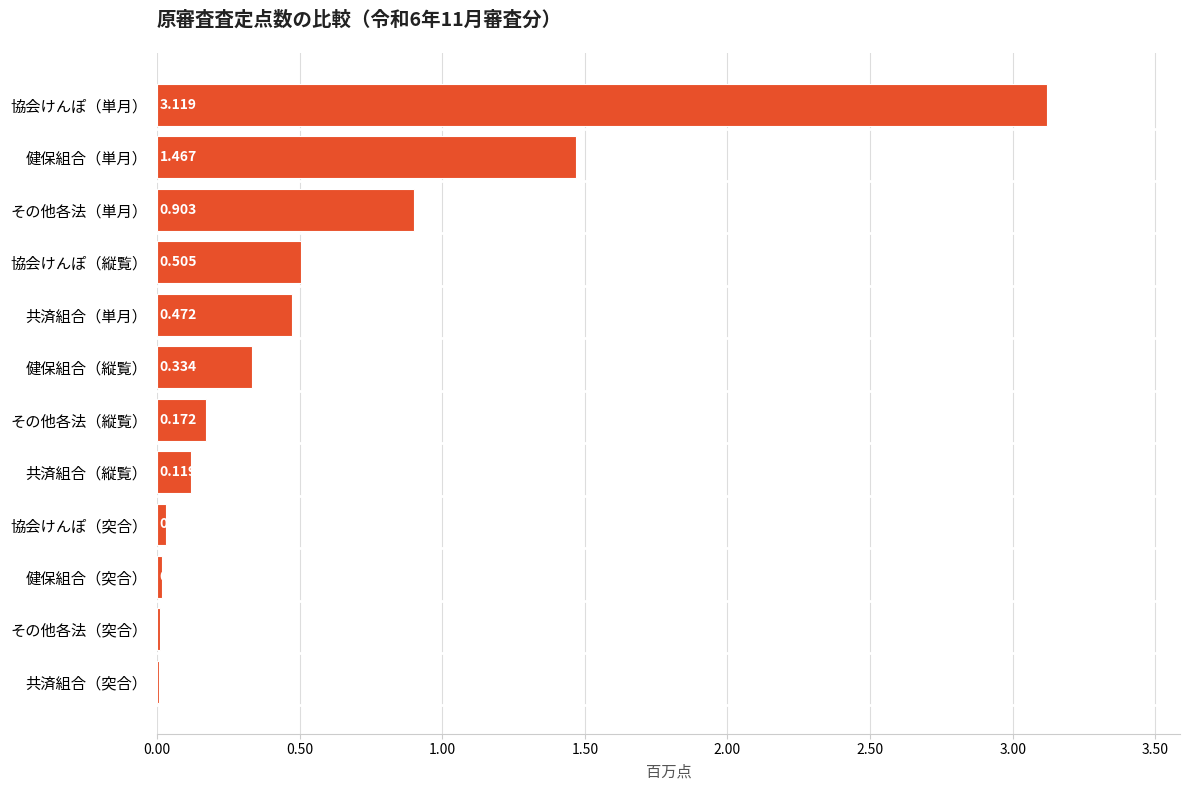

Are the bars grouped side by side (vs. stacked)?

No